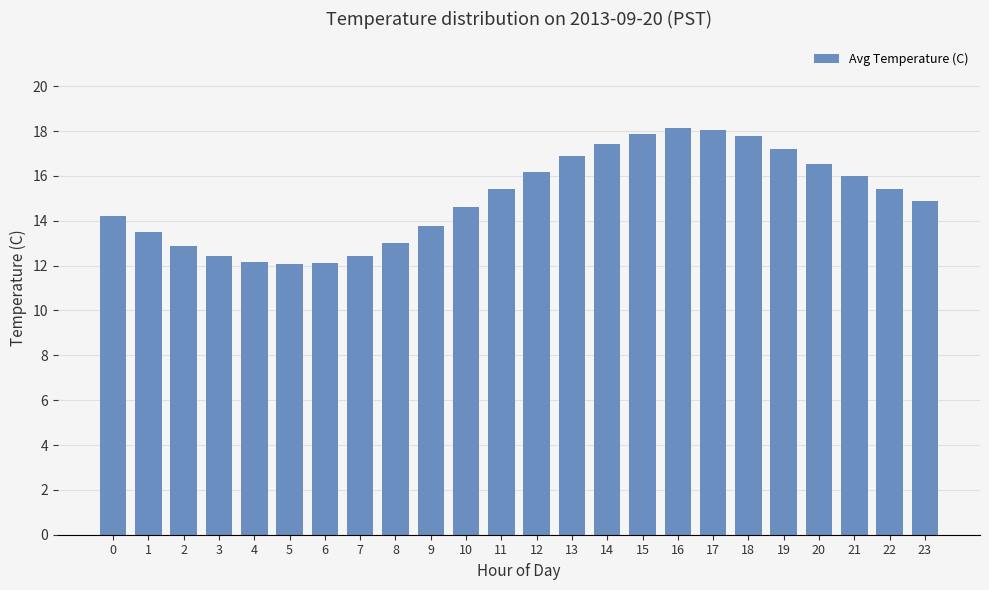

What is the value of the 22nd bar from the left?

16.0